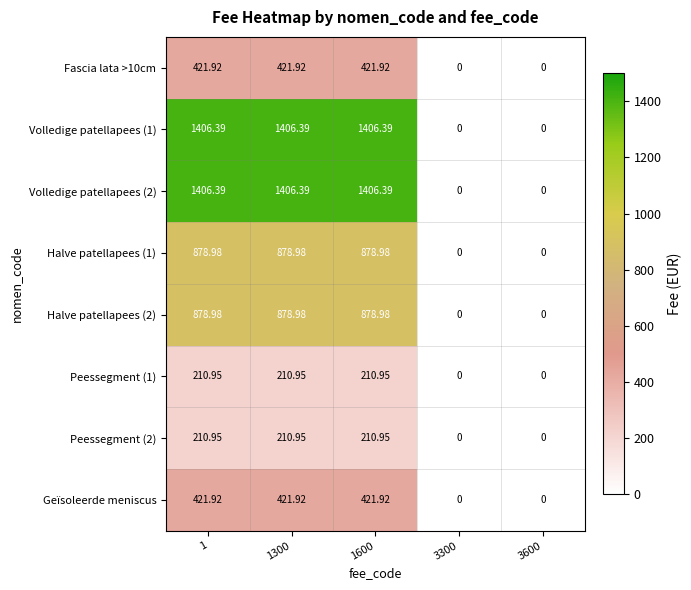

How many series are shown in this chart?

8